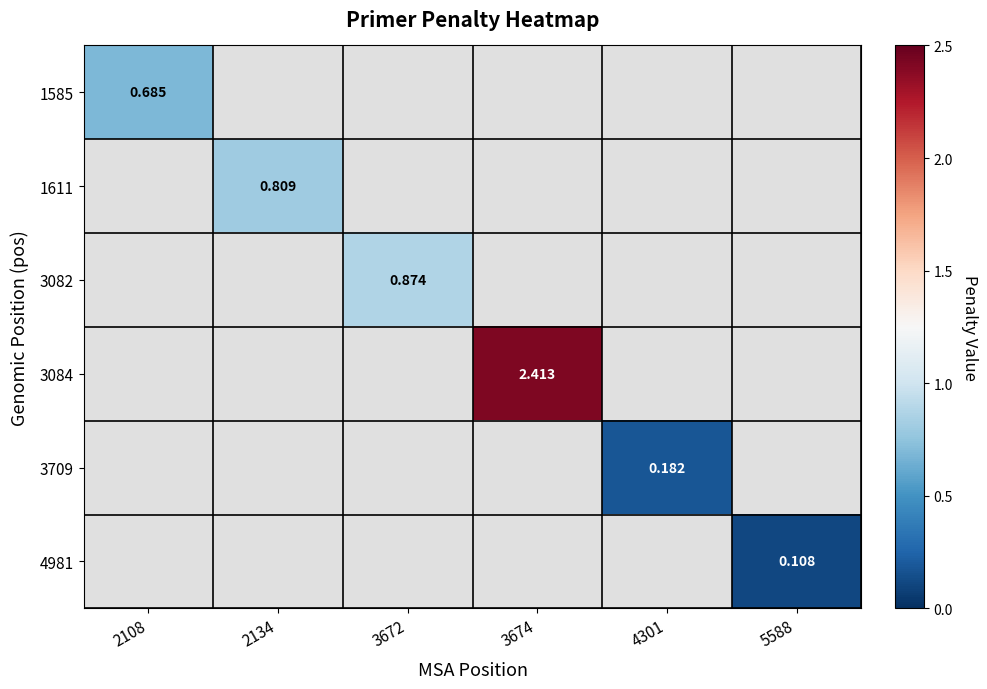

The value of 3709 at 4301 is 0.2. True or false?

True